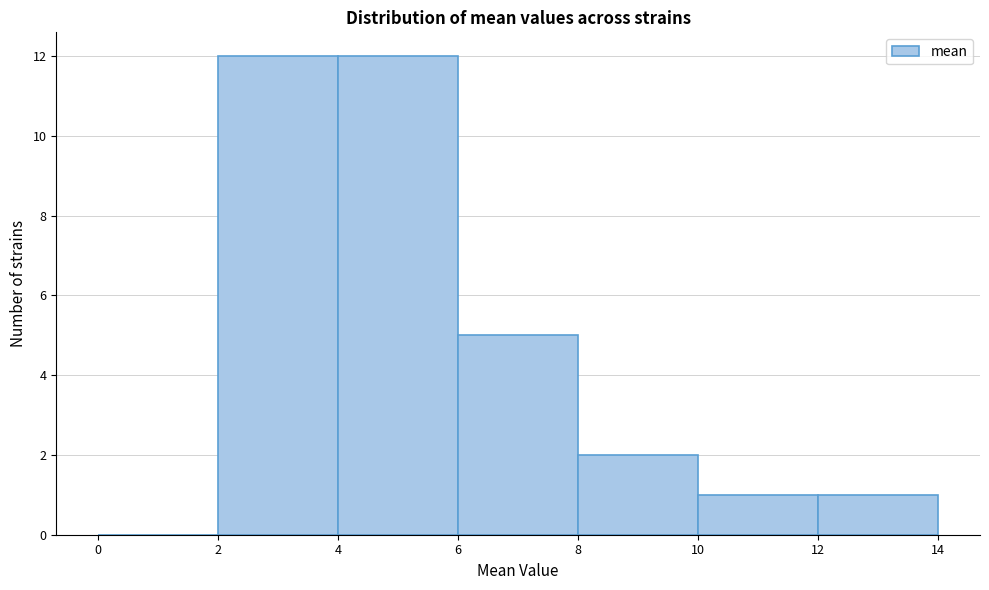

Reading left to right, transcribe this chart: for each bar, give the range it covers on the x-axis and its height. The values are not printed on the chart, so give them approximately, as read against the axis.

0 to 2: 0
2 to 4: 12
4 to 6: 12
6 to 8: 5
8 to 10: 2
10 to 12: 1
12 to 14: 1